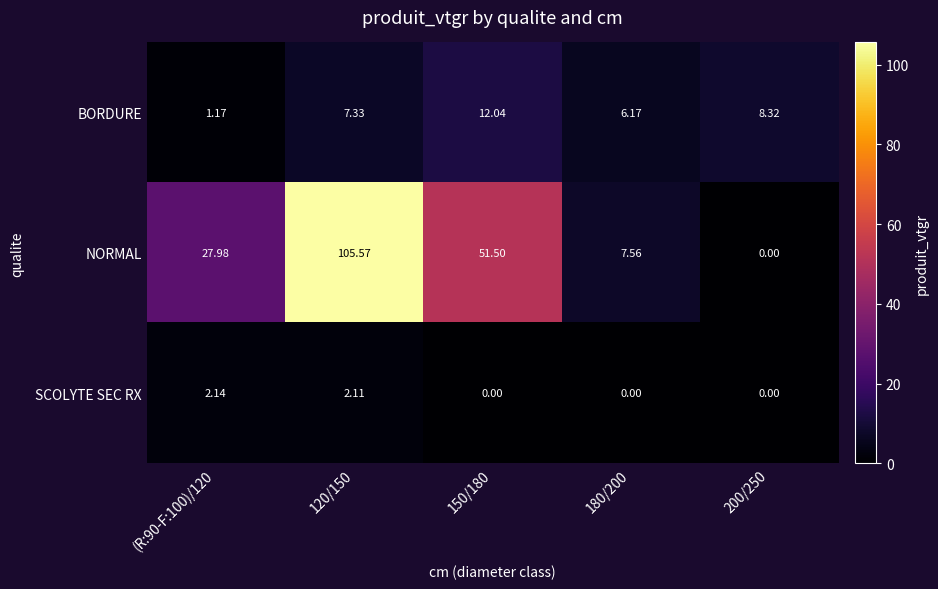

Which series has the largest range (max minus min)?

NORMAL